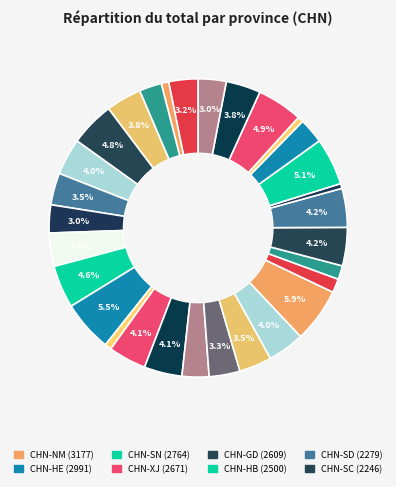

Is there a majority slice in this chart?

No